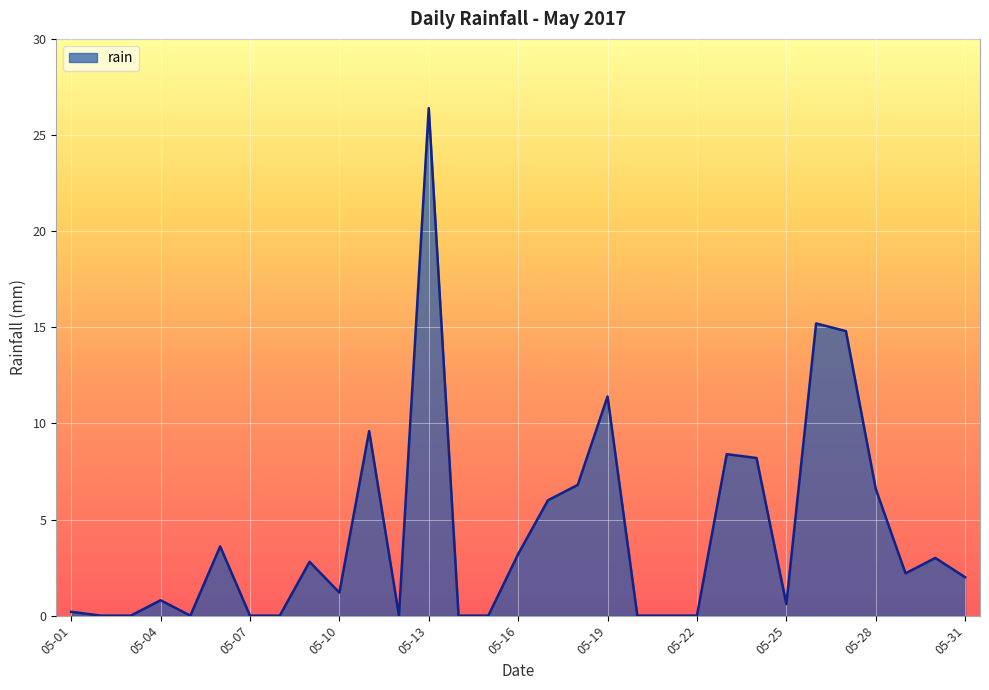

Reading right to left, transcribe all the data shown in this chart.

2.0	3.0	2.2	6.6	14.8	15.2	0.6	8.2	8.4	0.0	0.0	0.0	11.4	6.8	6.0	3.2	0.0	0.0	26.4	0.0	9.6	1.2	2.8	0.0	0.0	3.6	0.0	0.8	0.0	0.0	0.2